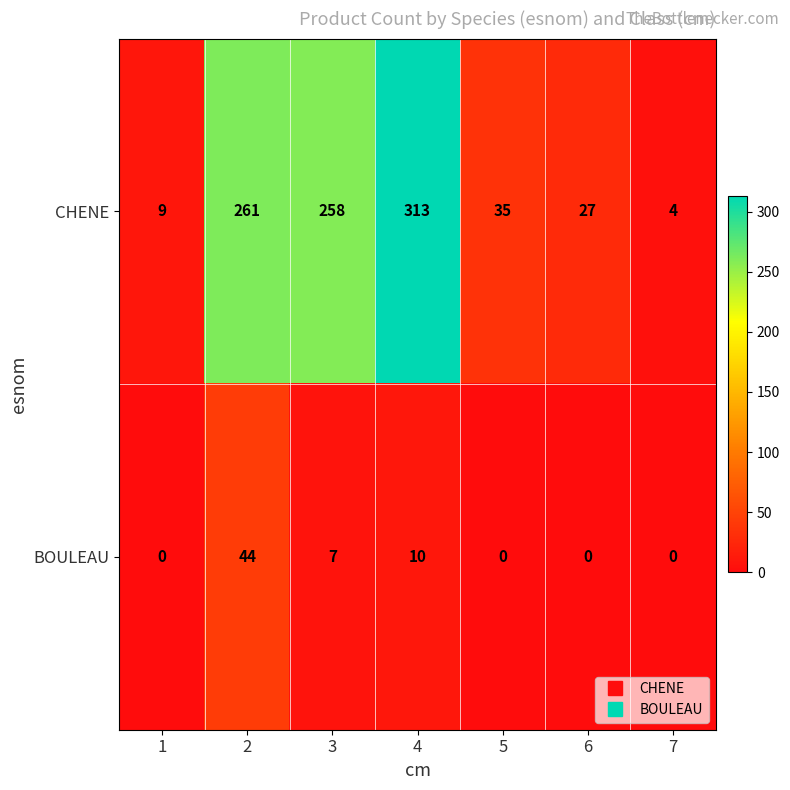

Reading left to right, list all the values displayed in this chart.

CHENE: 9	261	258	313	35	27	4
BOULEAU: 0	44	7	10	0	0	0